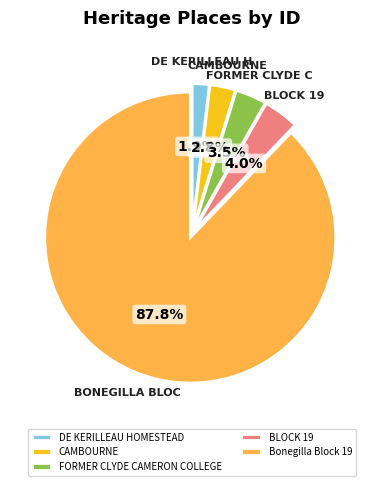

Count the number of slices in the pie.

5